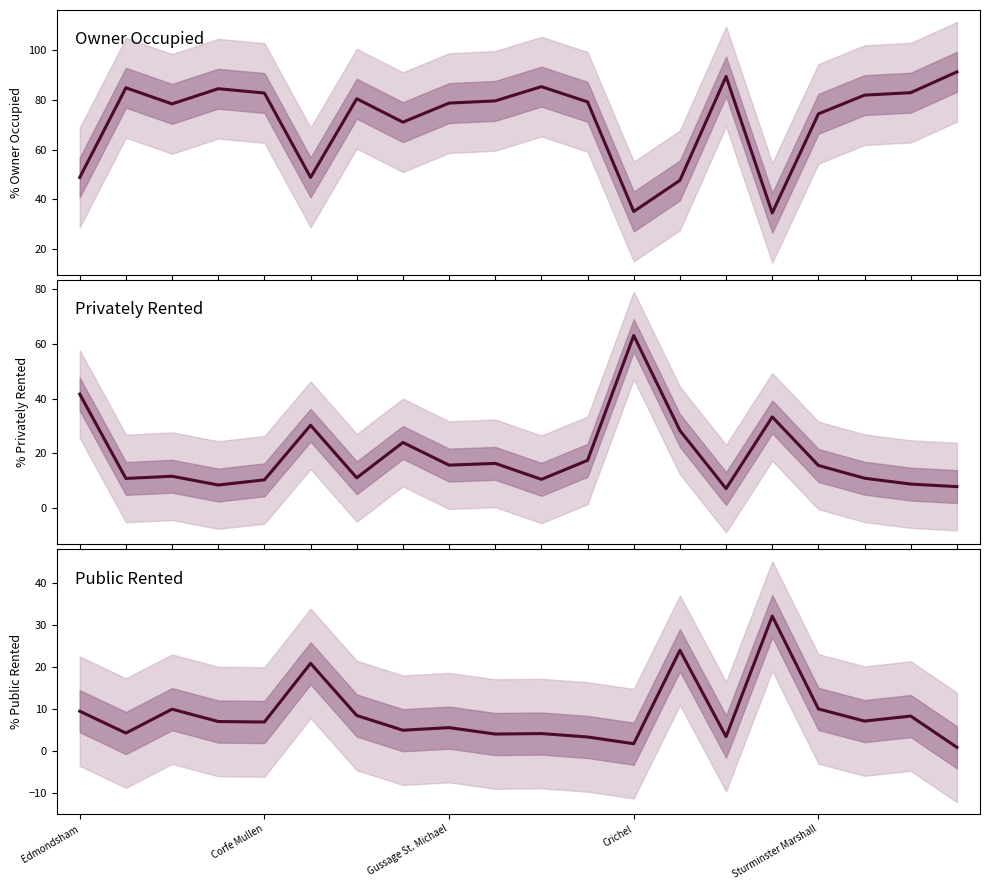

True or false: Privately Rented has a value of 30.3 at 5.

True